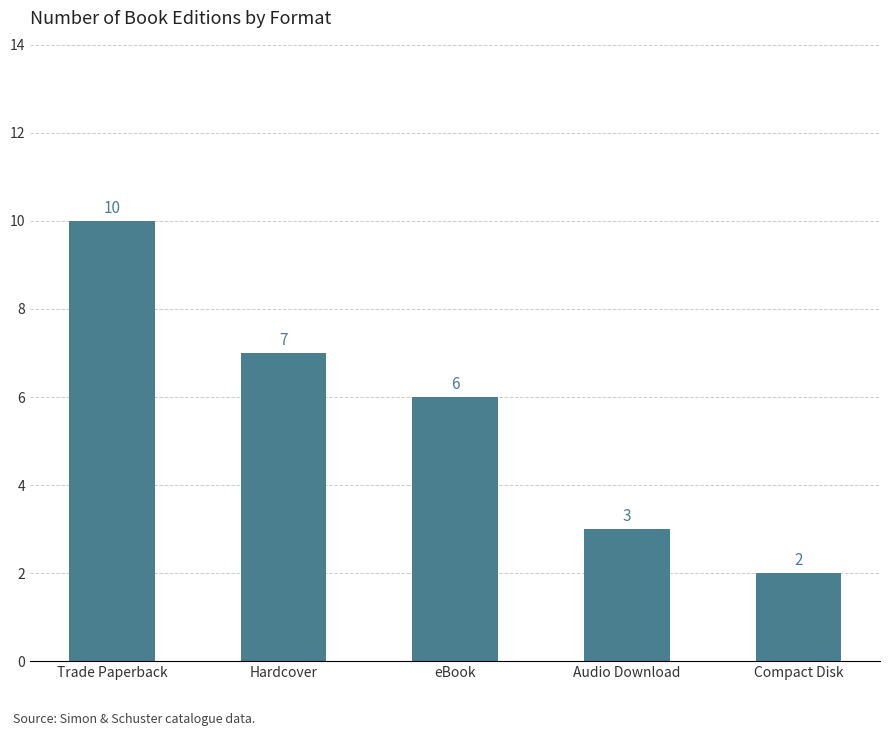

Reading left to right, list all the values displayed in this chart.

Trade Paperback=10	Hardcover=7	eBook=6	Audio Download=3	Compact Disk=2